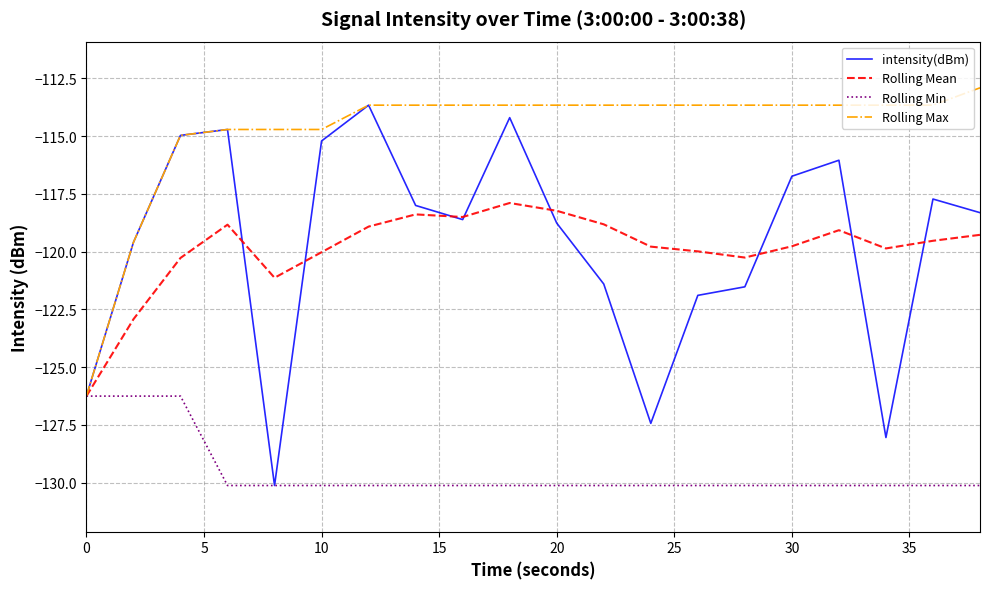

What is the average value of the Rolling Mean series?

-119.9